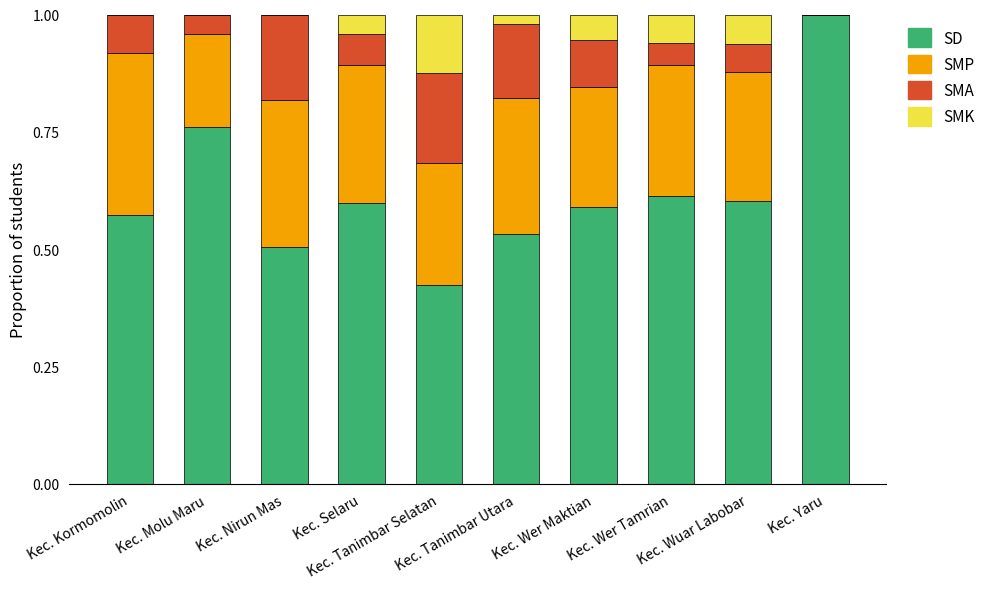

What are all the series names shown in the legend?

SD, SMP, SMA, SMK